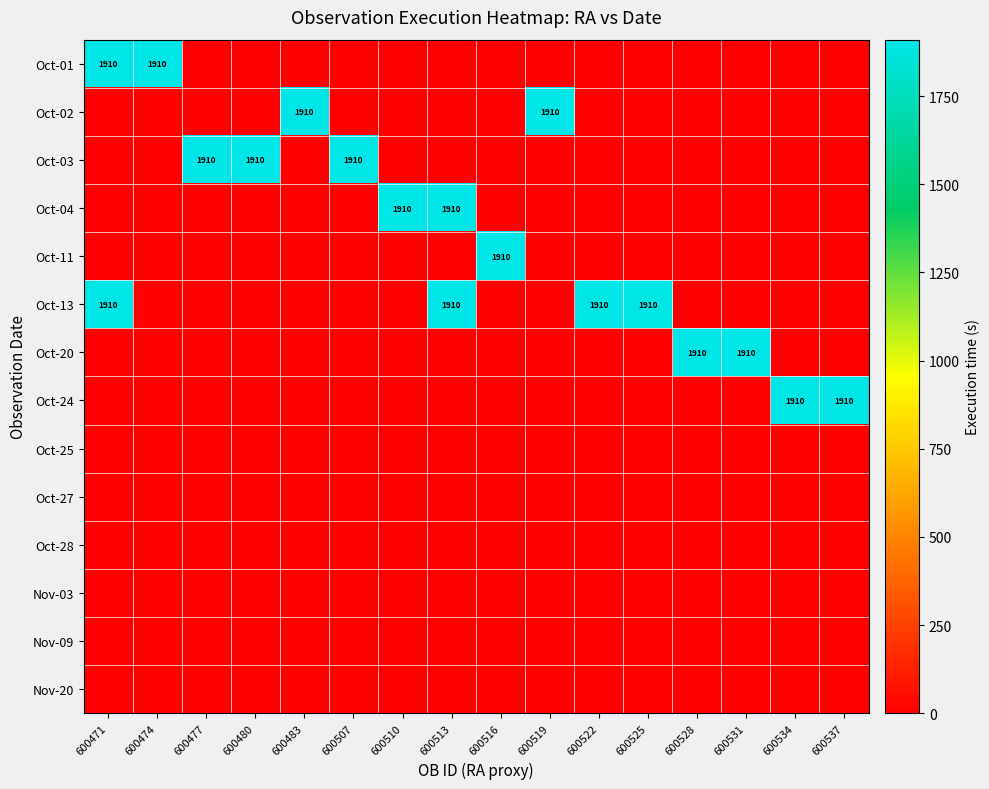

Is it true that Oct-20 equals 0 at 600534?

True